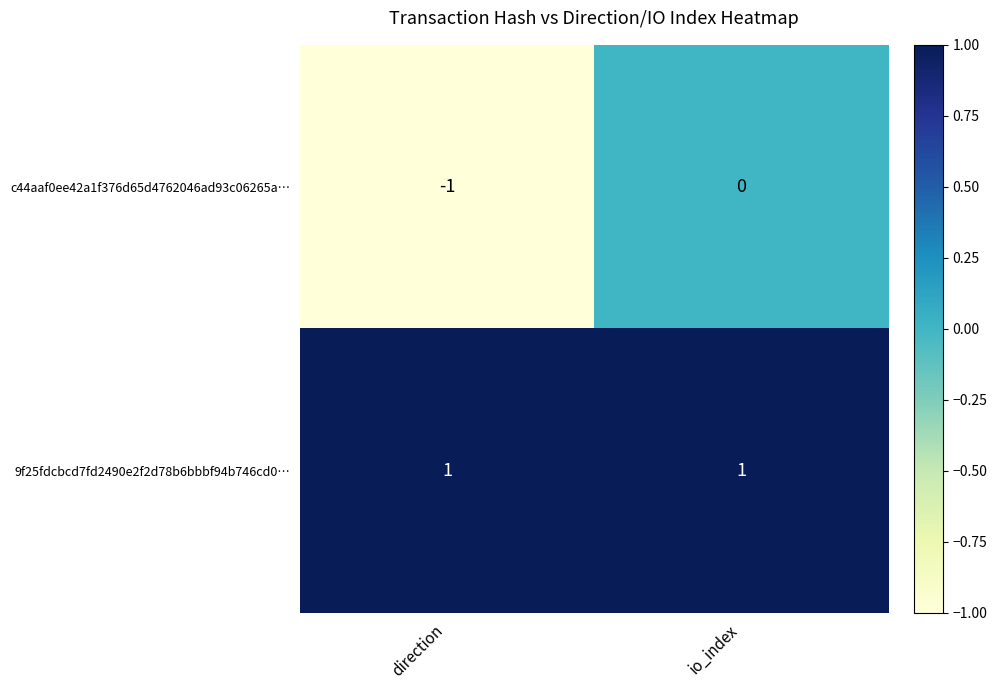

Which series has the widest spread of values?

c44aaf0ee42a1f376d65d4762046ad93c06265a…